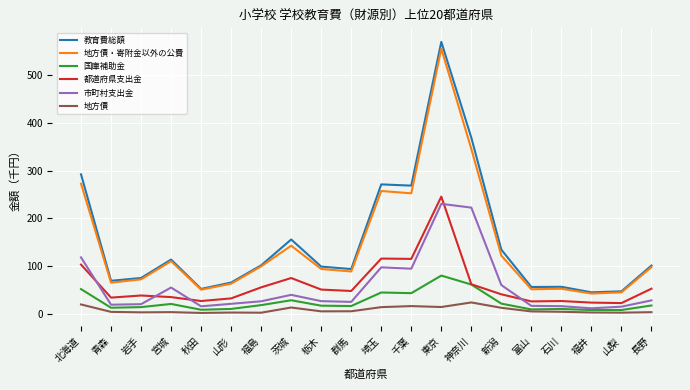

What is the difference between the maximum and minimum values in the 地方債・寄附金以外の公費 series?

513.3